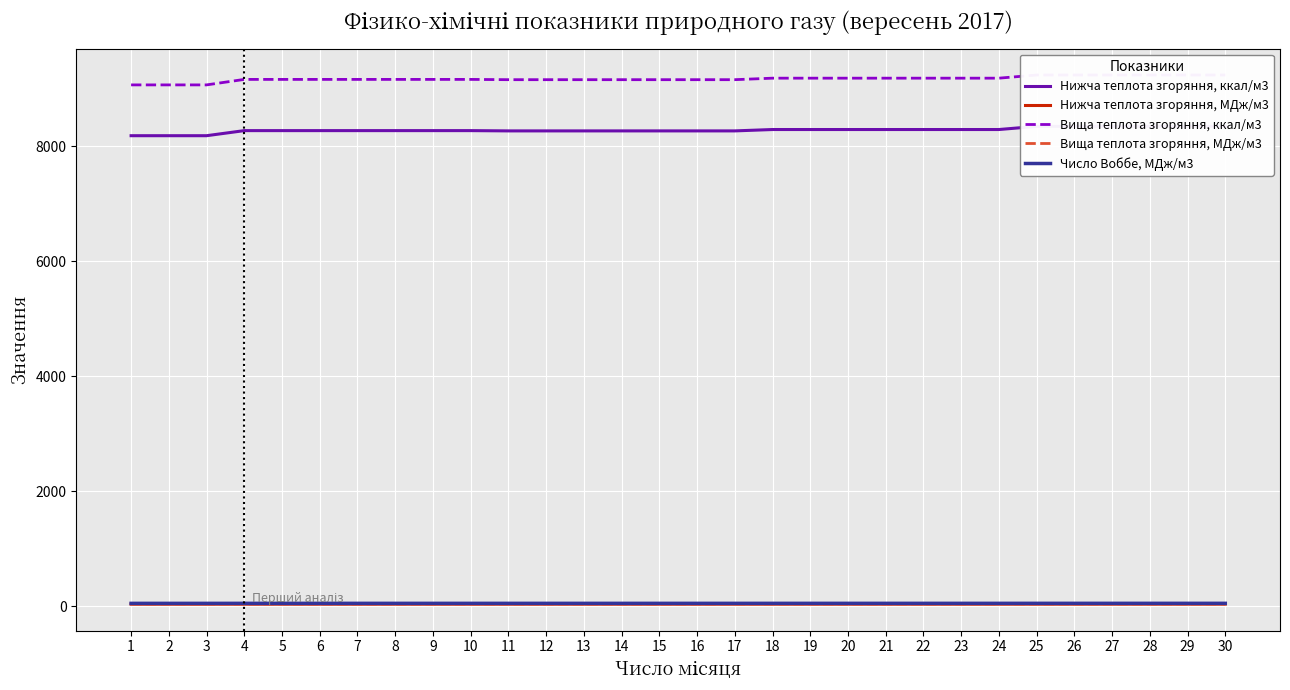

What is the value of the Нижча теплота згоряння, МДж/м3 point at the 9th from the left?

34.6